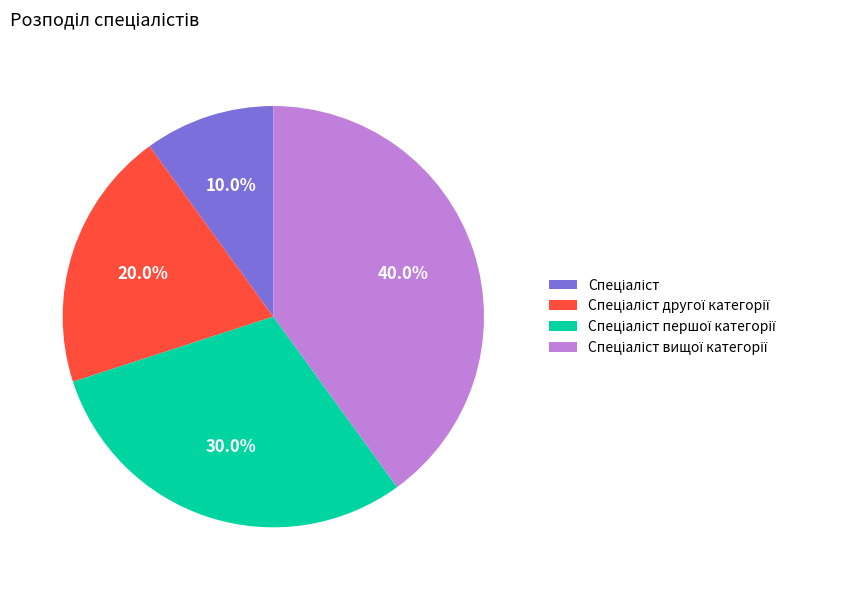

Does any single category account for the majority?

No